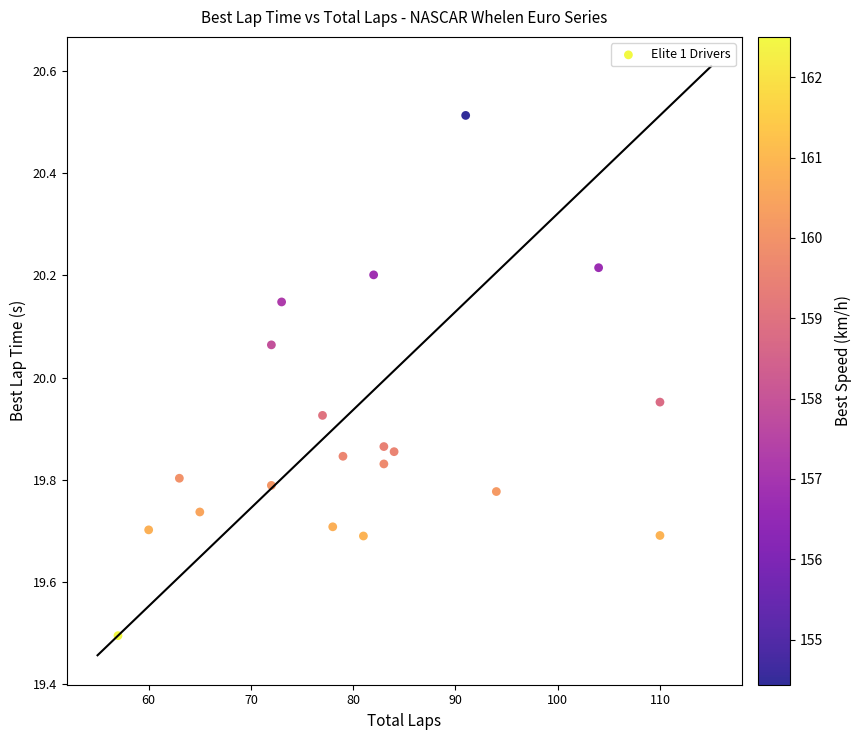

What is the range of X values (max minus min)?

53.0